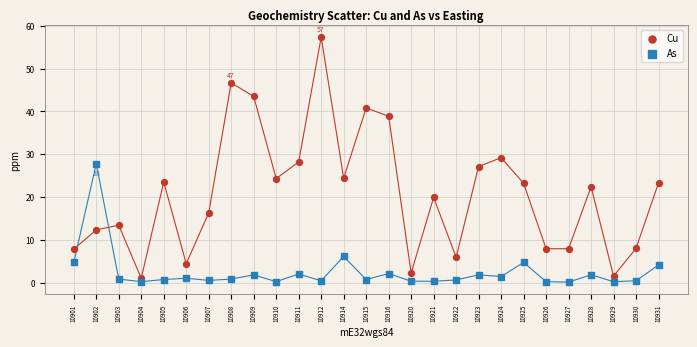

Which series contains the highest Y value?

Cu